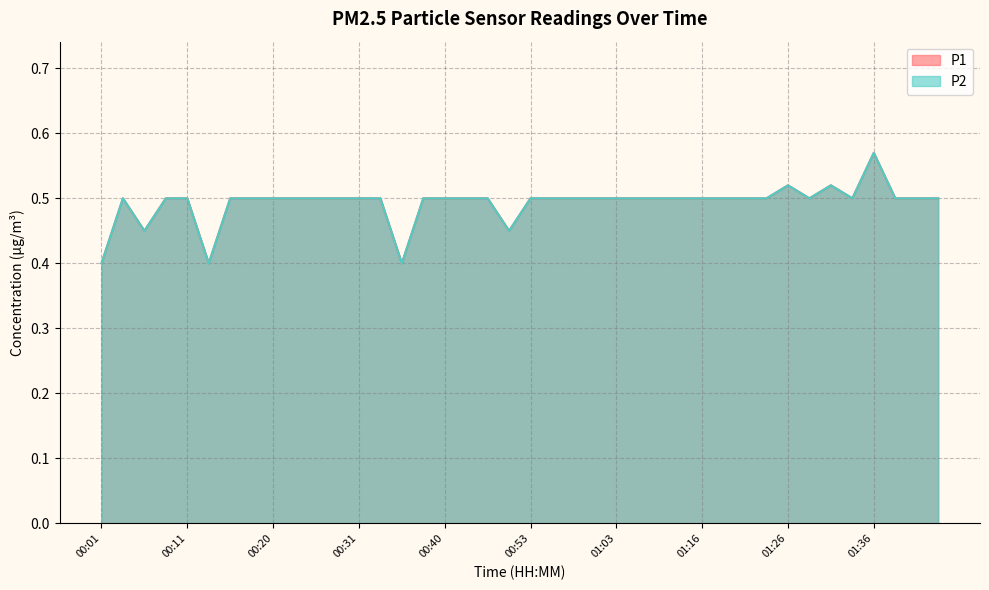

True or false: P2 and P1 cross at least once.

False